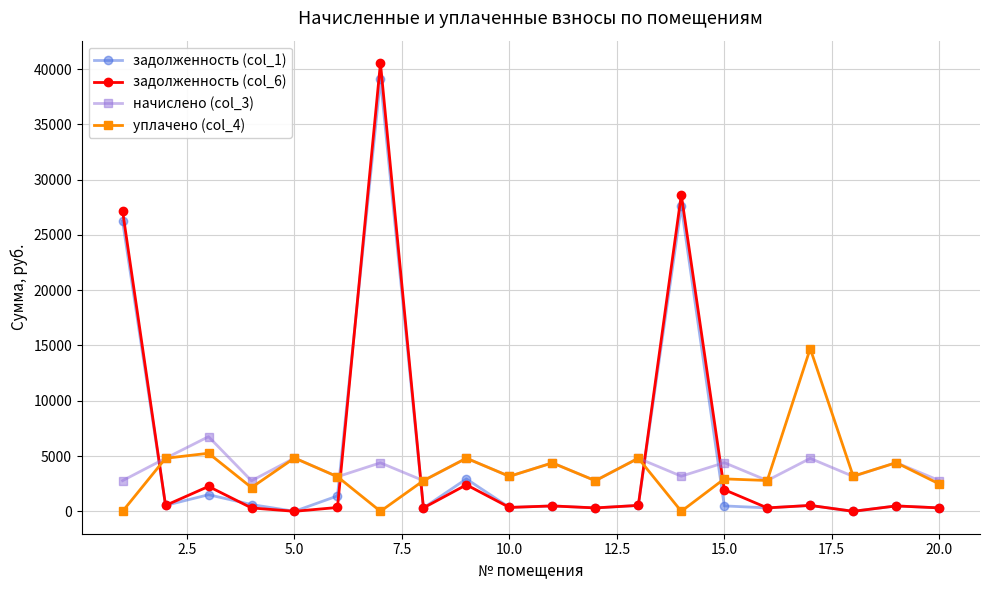

After their last crossing, which series has the higher values: задолженность (col_6) or уплачено (col_4)?

уплачено (col_4)